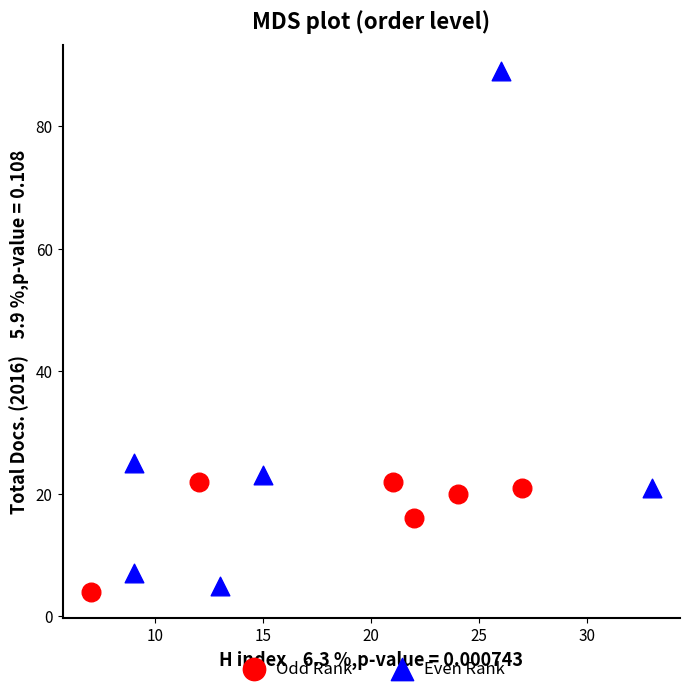

Which series has the largest Y range (max minus min)?

Even Rank